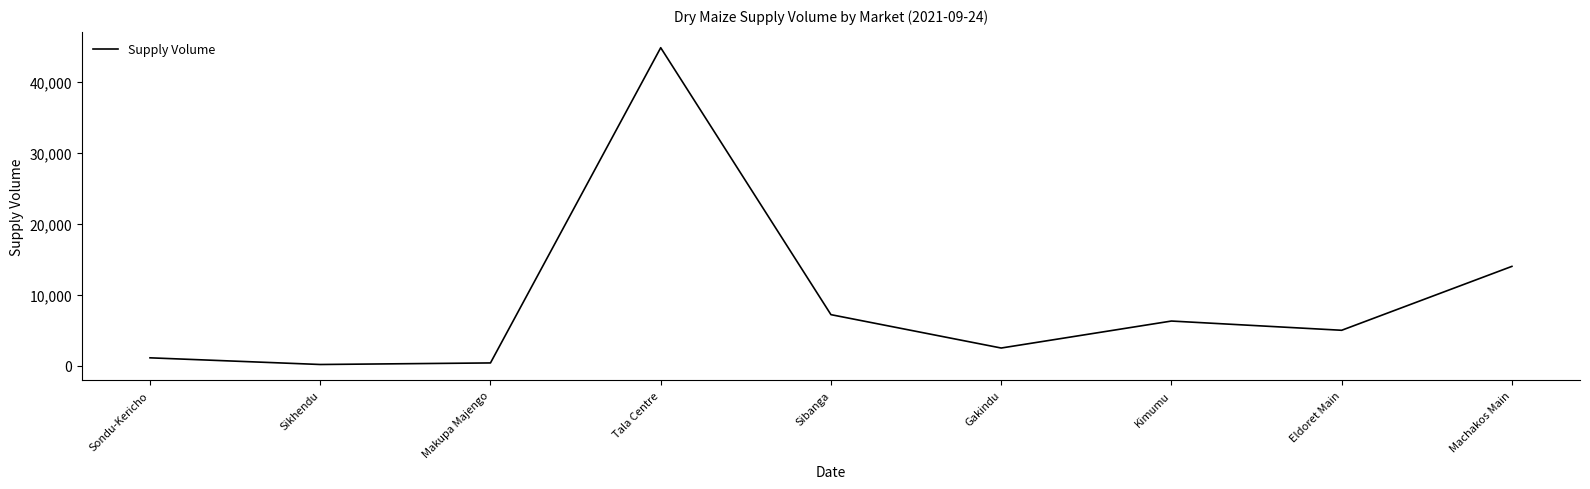

Which label corresponds to the largest value in the chart?

Tala Centre